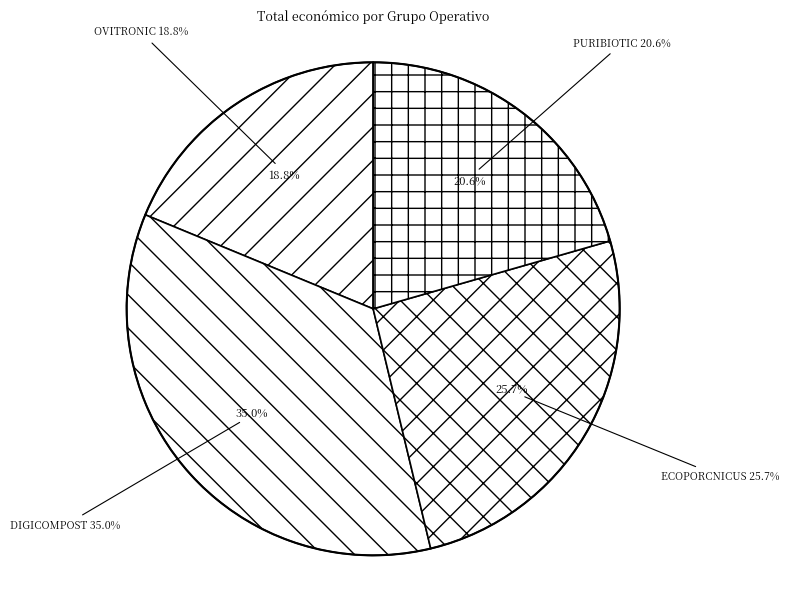

What percentage is the DIGICOMPOST slice, to the nearest percent?

35%